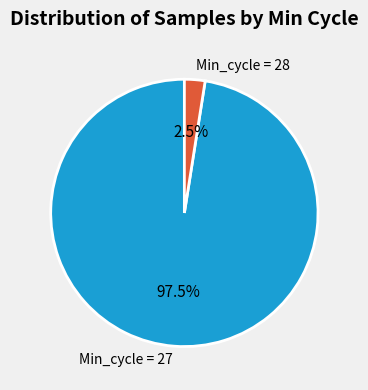

Does any single category account for the majority?

Yes